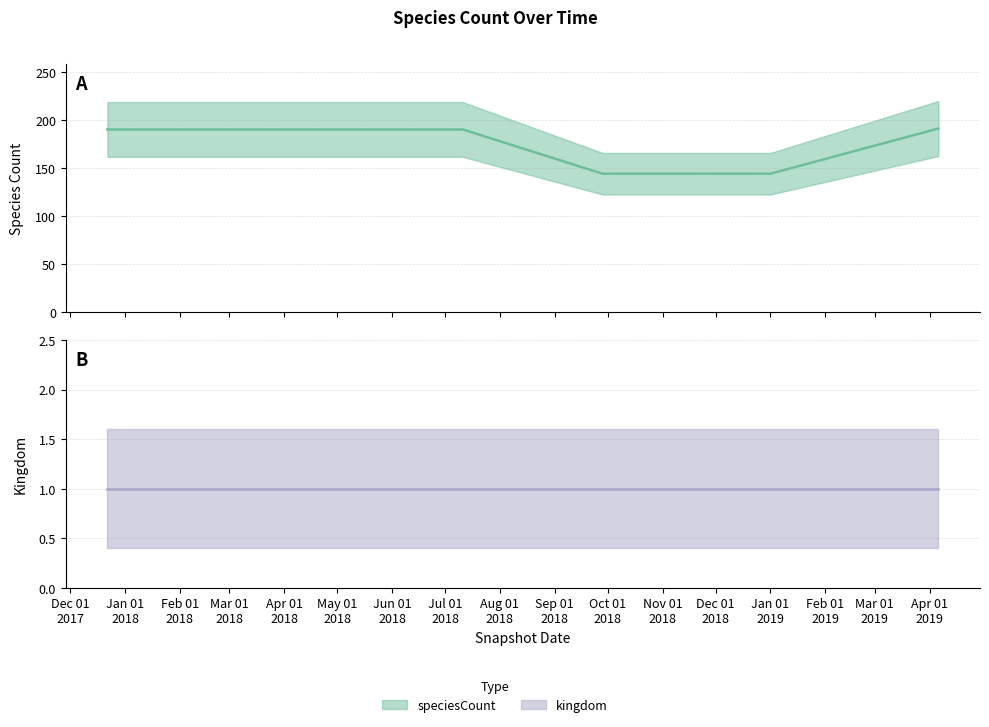

How many data points does each series have?

6